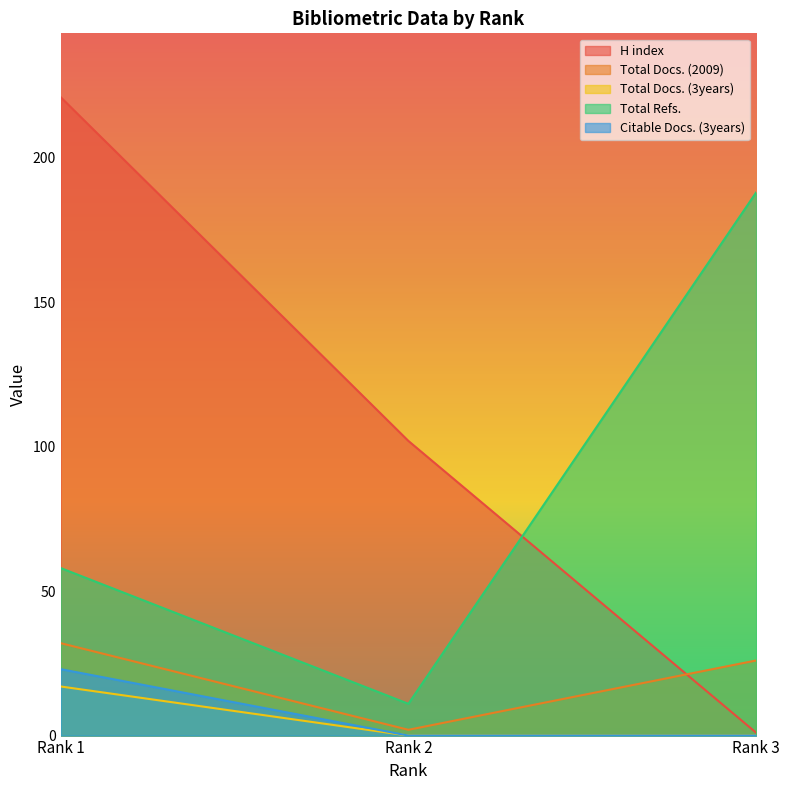

Rank the series by their maximum value, from highest to lowest.

H index, Total Refs., Total Docs. (2009), Citable Docs. (3years), Total Docs. (3years)